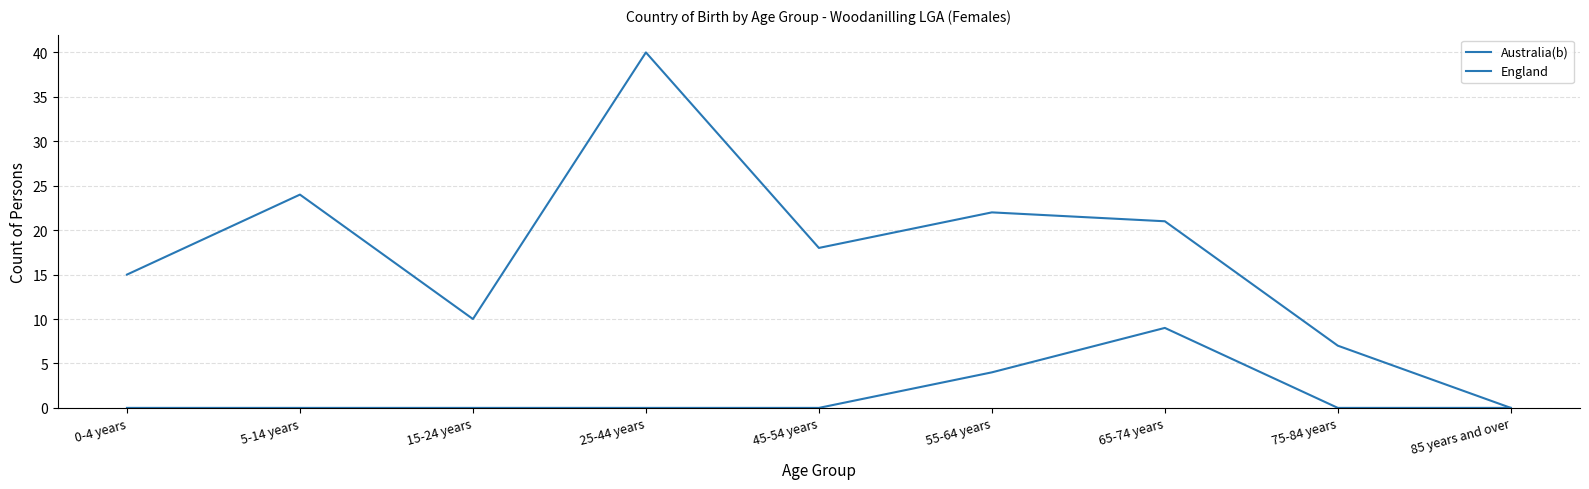

Does the chart have visible grid lines?

Yes